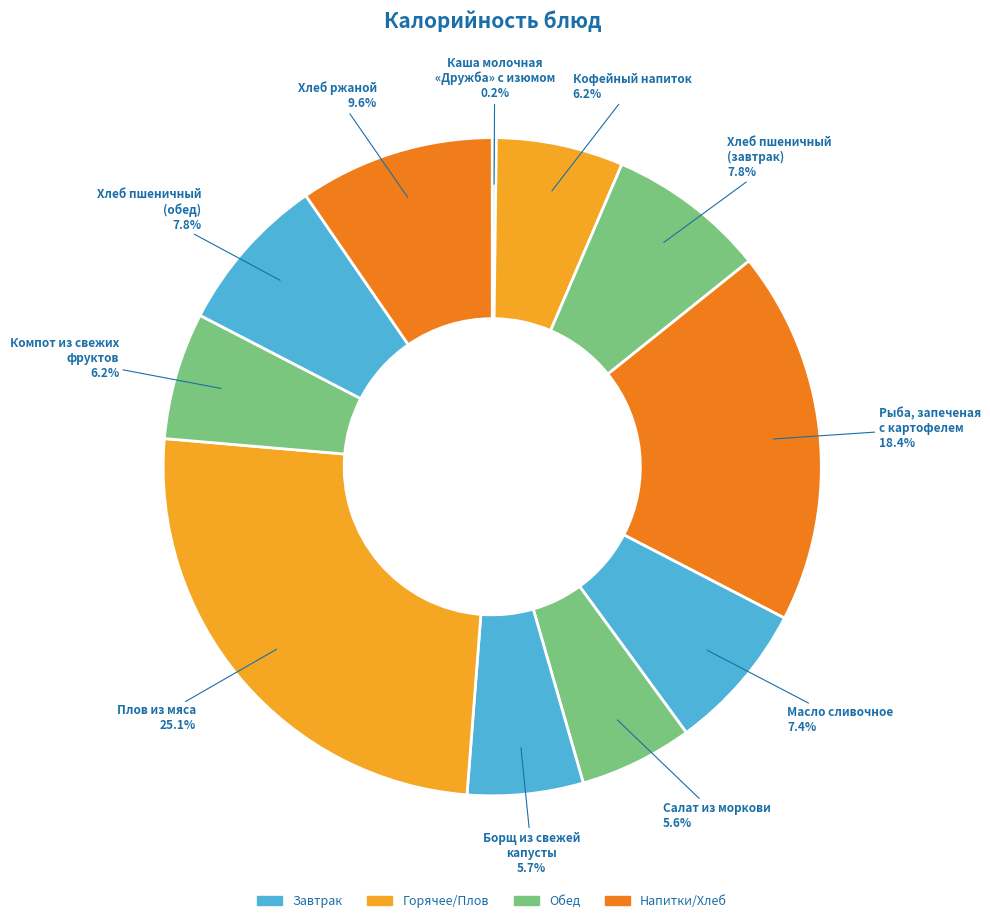

What portion of the pie excludes Хлеб пшеничный (обед)?

92.2%